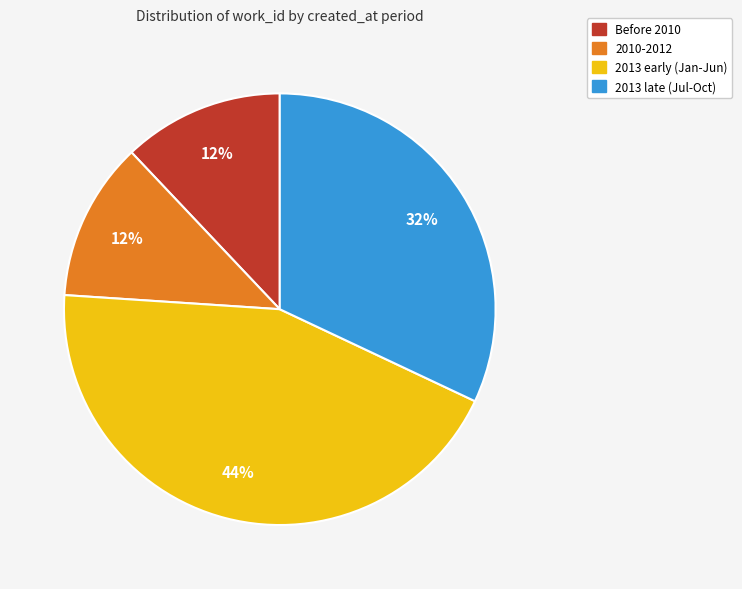

Is there a majority slice in this chart?

No